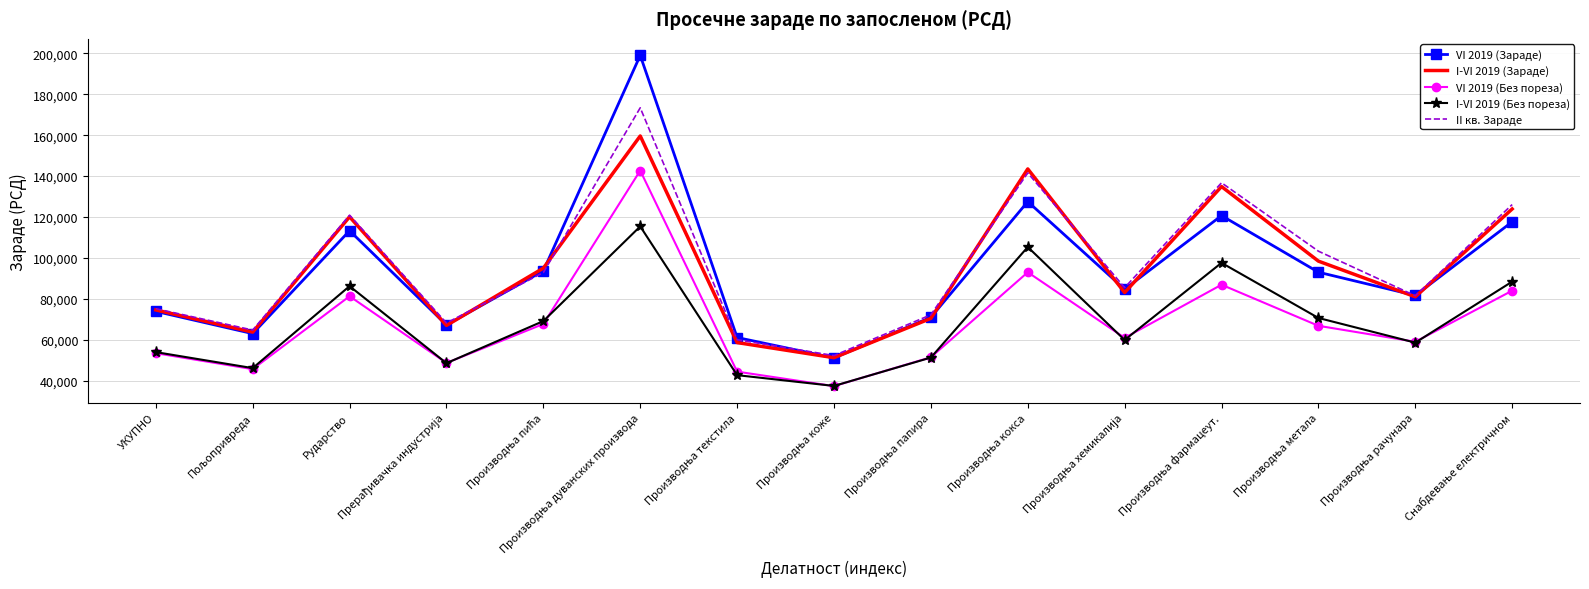

True or false: VI 2019 (Без пореза) and II кв. Зараде cross at least once.

False